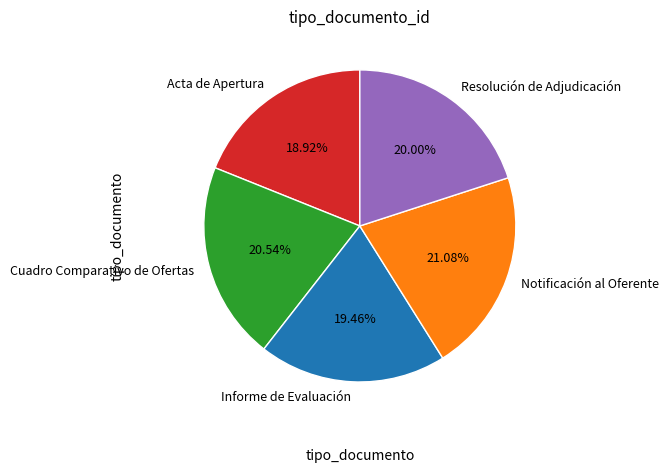

Combined, what portion of the pie is Notificación al Oferente and Informe de Evaluación?

40.5%